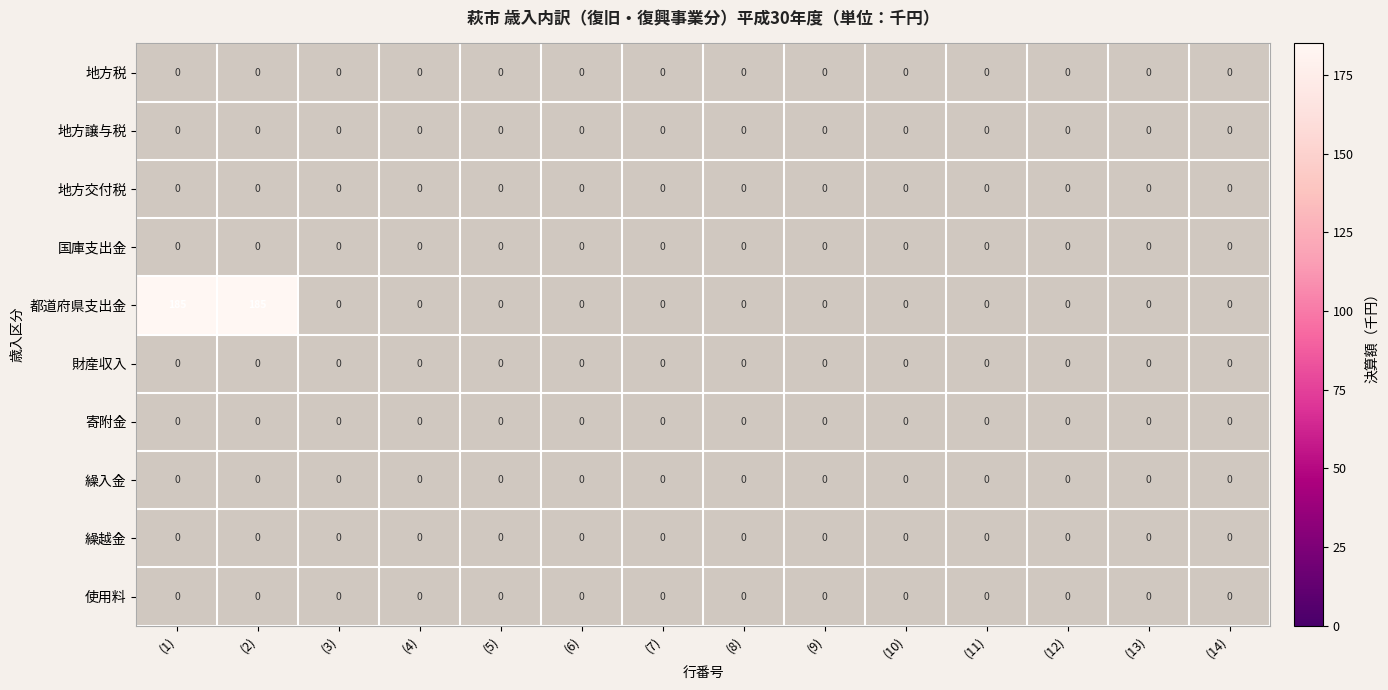

Reading right to left, extract all data points from this chart.

地方税: (14)=0	(13)=0	(12)=0	(11)=0	(10)=0	(9)=0	(8)=0	(7)=0	(6)=0	(5)=0	(4)=0	(3)=0	(2)=0	(1)=0
地方譲与税: (14)=0	(13)=0	(12)=0	(11)=0	(10)=0	(9)=0	(8)=0	(7)=0	(6)=0	(5)=0	(4)=0	(3)=0	(2)=0	(1)=0
地方交付税: (14)=0	(13)=0	(12)=0	(11)=0	(10)=0	(9)=0	(8)=0	(7)=0	(6)=0	(5)=0	(4)=0	(3)=0	(2)=0	(1)=0
国庫支出金: (14)=0	(13)=0	(12)=0	(11)=0	(10)=0	(9)=0	(8)=0	(7)=0	(6)=0	(5)=0	(4)=0	(3)=0	(2)=0	(1)=0
都道府県支出金: (14)=0	(13)=0	(12)=0	(11)=0	(10)=0	(9)=0	(8)=0	(7)=0	(6)=0	(5)=0	(4)=0	(3)=0	(2)=185	(1)=185
財産収入: (14)=0	(13)=0	(12)=0	(11)=0	(10)=0	(9)=0	(8)=0	(7)=0	(6)=0	(5)=0	(4)=0	(3)=0	(2)=0	(1)=0
寄附金: (14)=0	(13)=0	(12)=0	(11)=0	(10)=0	(9)=0	(8)=0	(7)=0	(6)=0	(5)=0	(4)=0	(3)=0	(2)=0	(1)=0
繰入金: (14)=0	(13)=0	(12)=0	(11)=0	(10)=0	(9)=0	(8)=0	(7)=0	(6)=0	(5)=0	(4)=0	(3)=0	(2)=0	(1)=0
繰越金: (14)=0	(13)=0	(12)=0	(11)=0	(10)=0	(9)=0	(8)=0	(7)=0	(6)=0	(5)=0	(4)=0	(3)=0	(2)=0	(1)=0
使用料: (14)=0	(13)=0	(12)=0	(11)=0	(10)=0	(9)=0	(8)=0	(7)=0	(6)=0	(5)=0	(4)=0	(3)=0	(2)=0	(1)=0